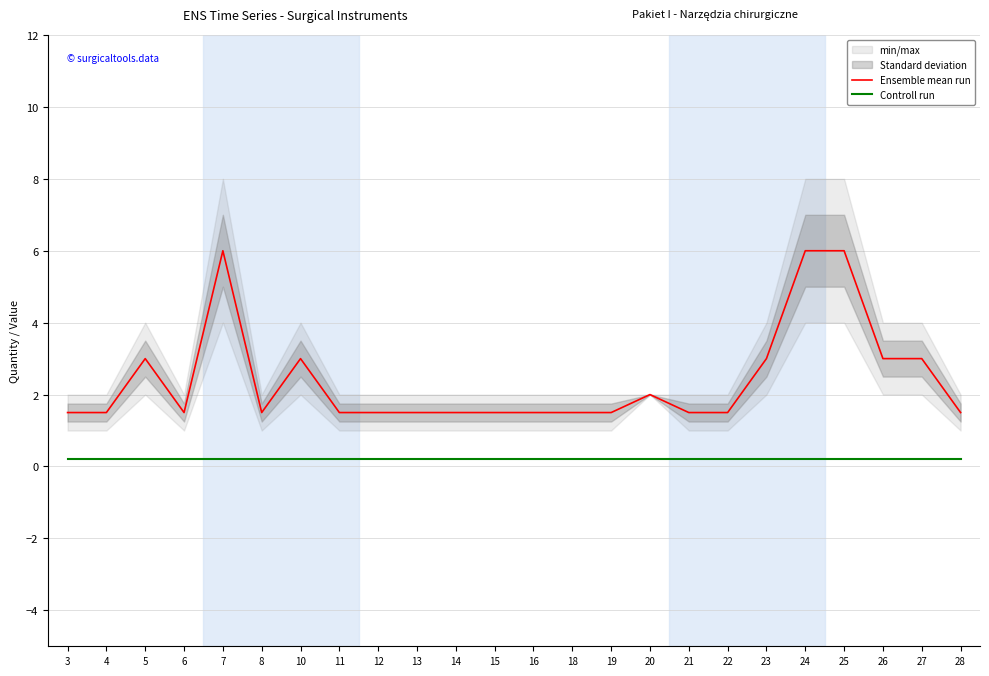

True or false: Ensemble mean run and Controll run cross at least once.

False